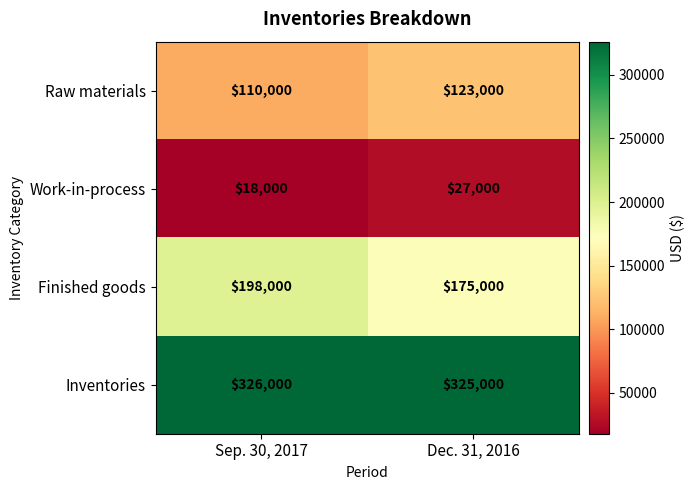

Reading left to right, extract all data points from this chart.

Raw materials: 110000	123000
Work-in-process: 18000	27000
Finished goods: 198000	175000
Inventories: 326000	325000